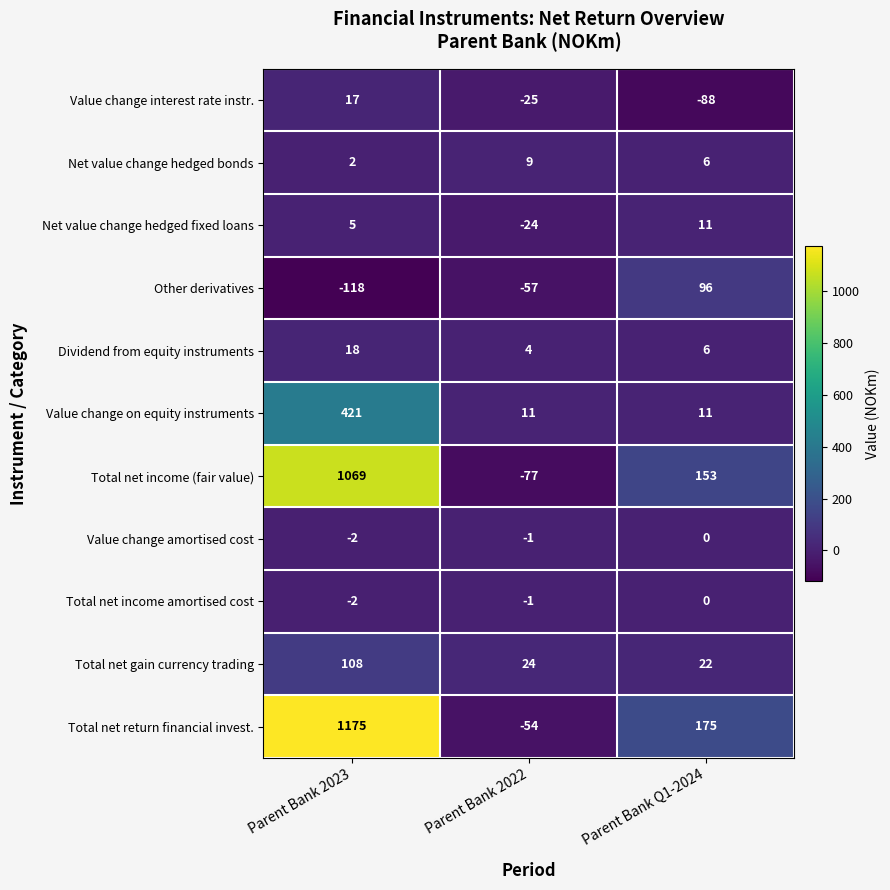

At which category is the sum across all series the highest?

Parent Bank 2023